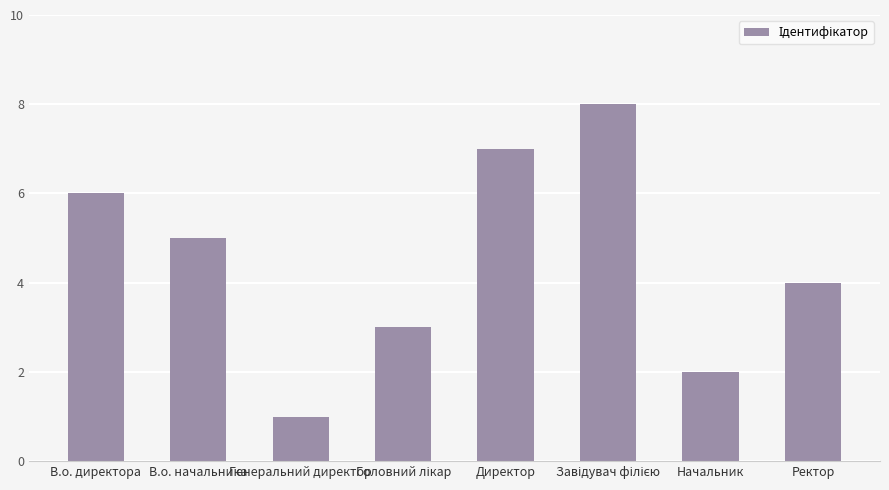

Does the chart contain stacked bars?

No